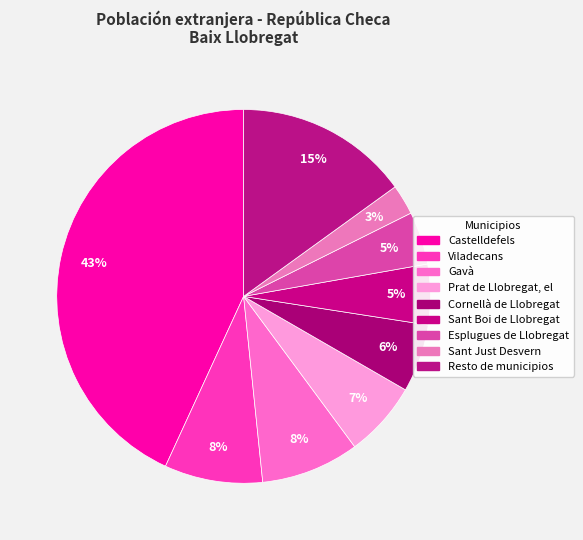

How many slices are in this pie chart?

9